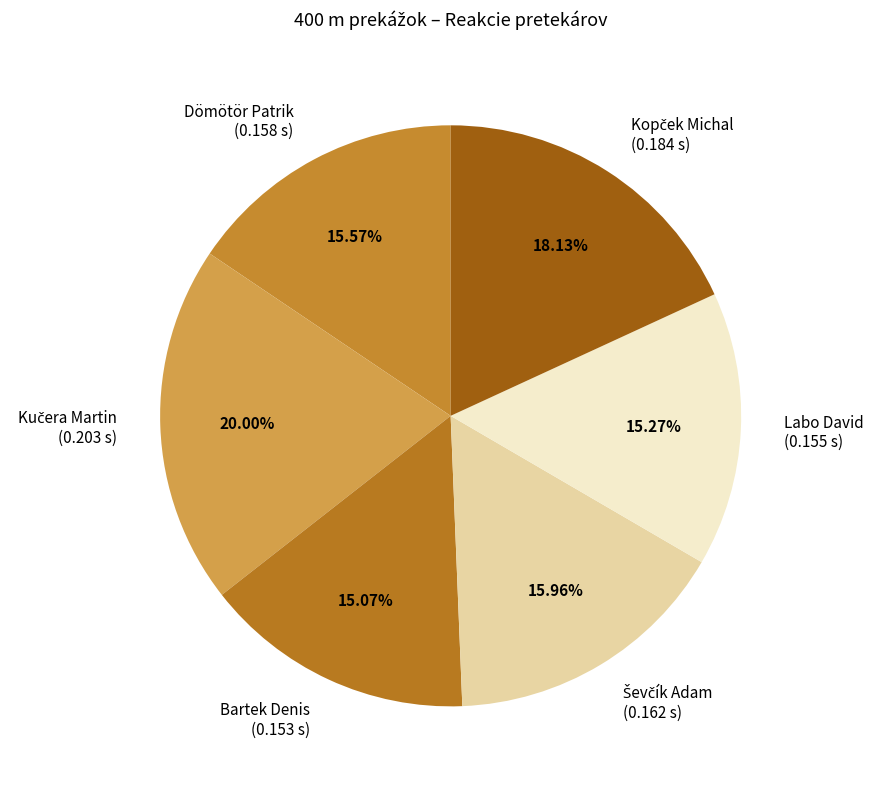

Count the number of slices in the pie.

6